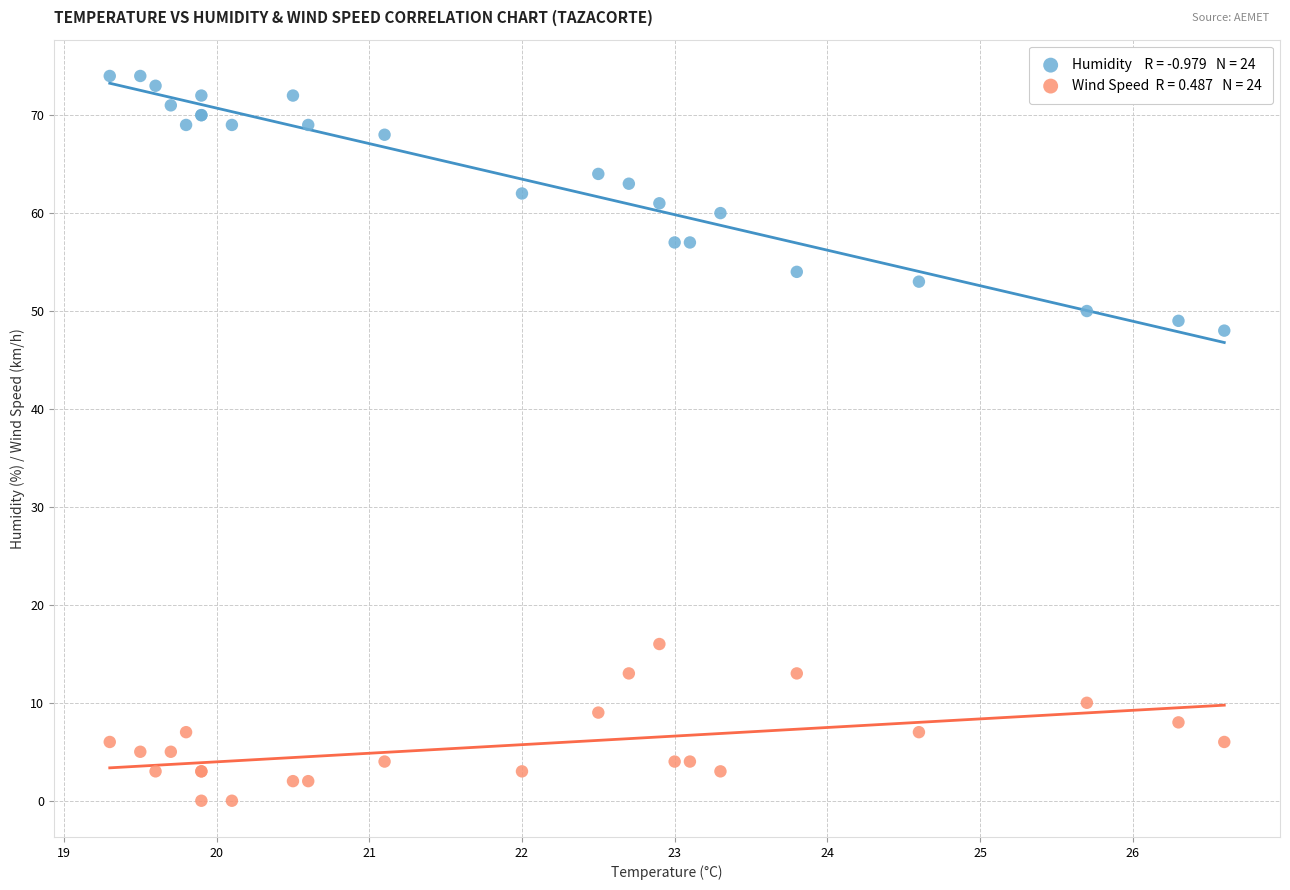

Across all series, what Y value is closest to 37?

48